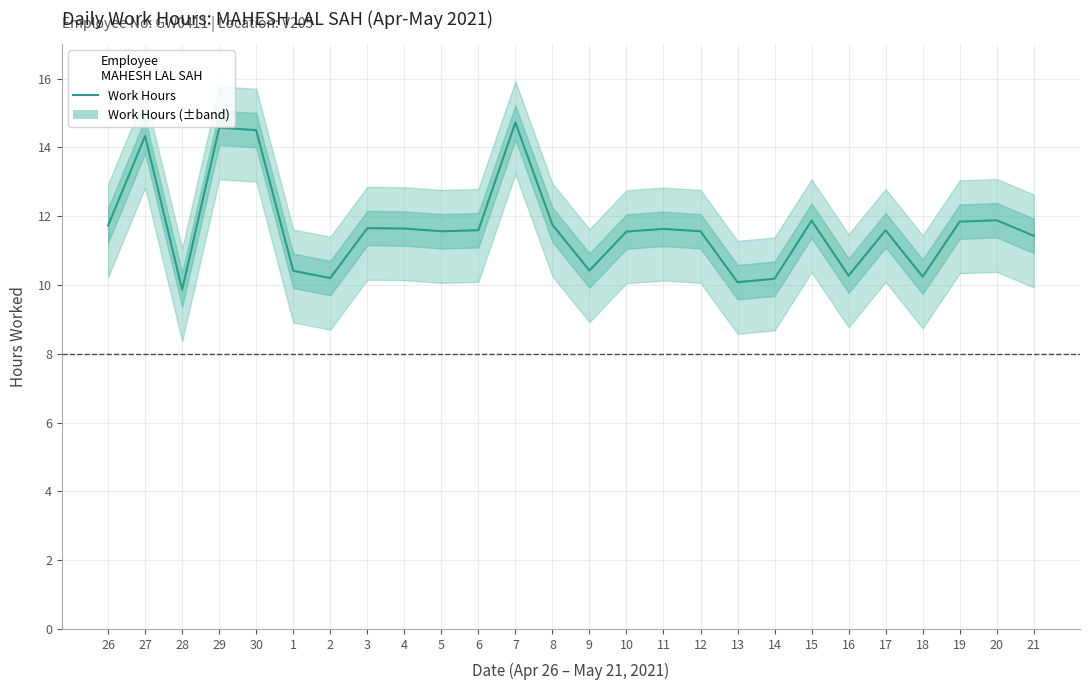

How many lines are shown in the chart?

1